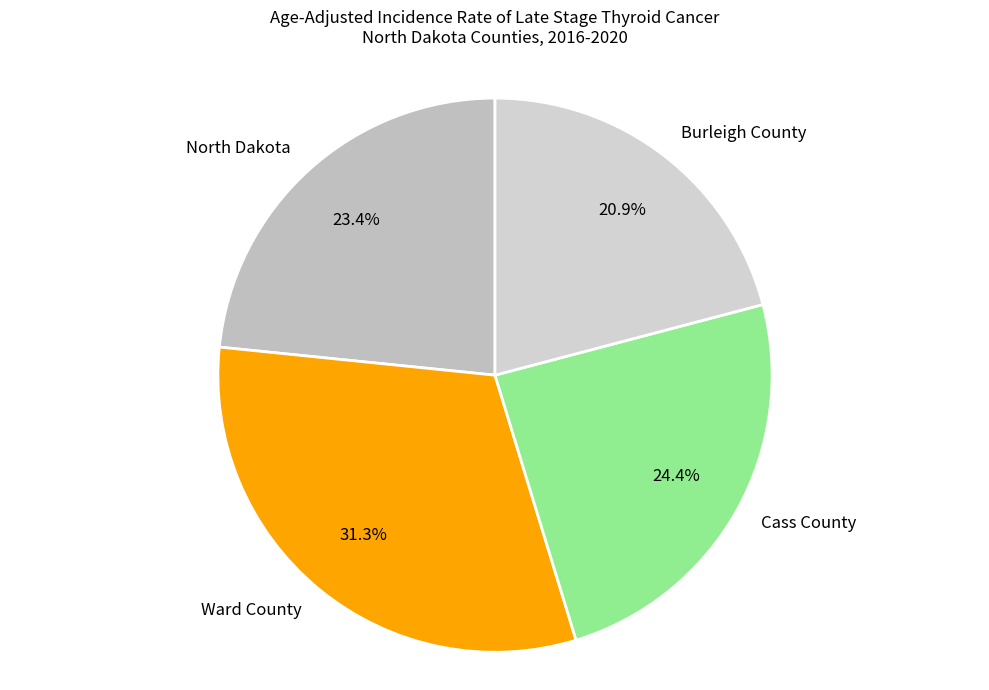

Which category has the biggest portion of the pie?

Ward County